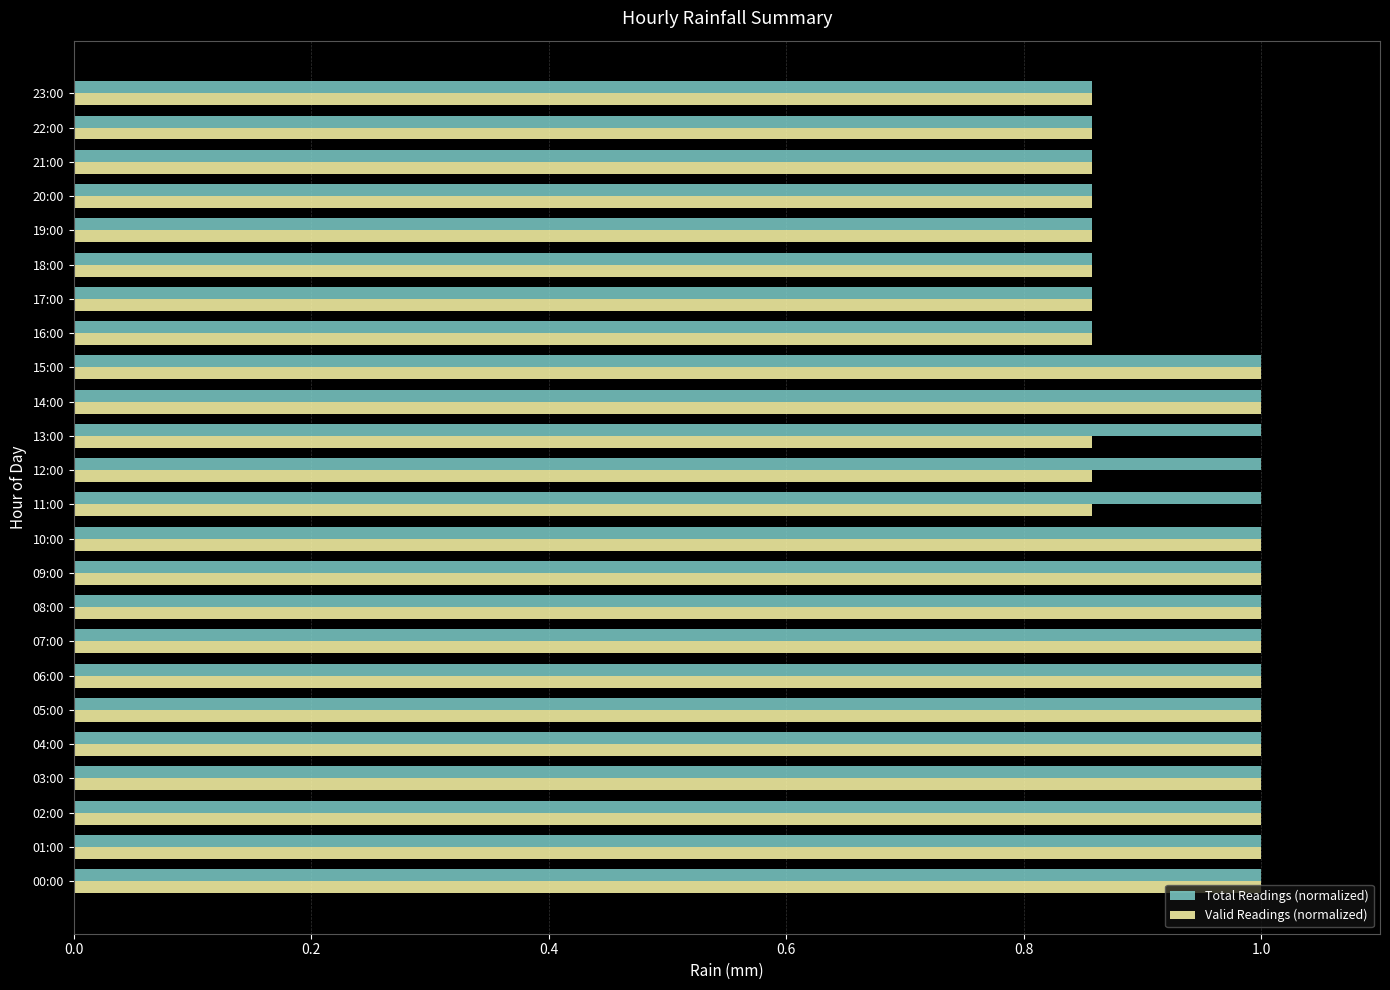

At how many categories does at least one series exceed 0?

24